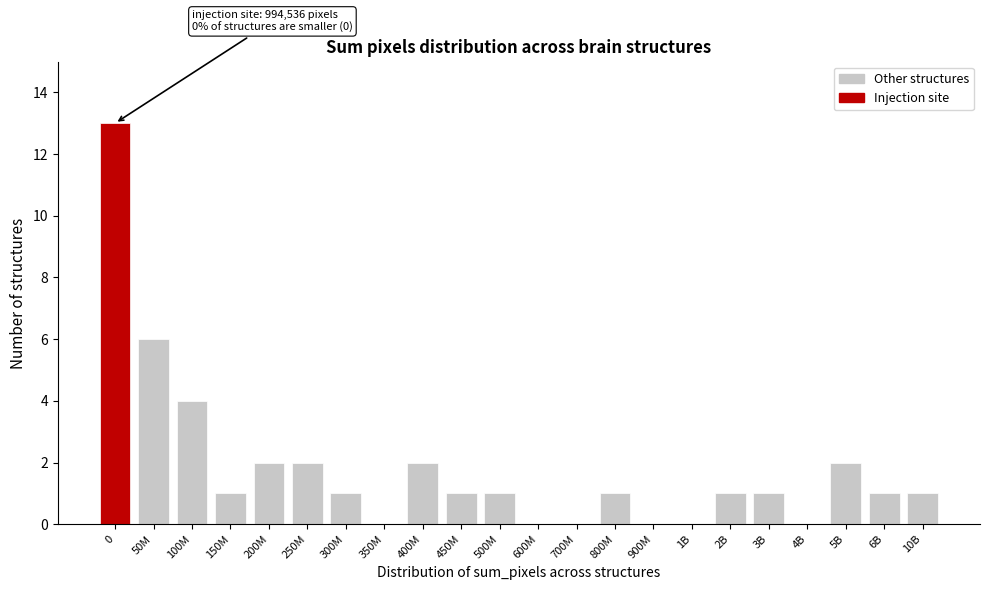

Reading left to right, list all the values displayed in this chart.

0=13	50M=6	100M=4	150M=1	200M=2	250M=2	300M=1	350M=0	400M=2	450M=1	500M=1	600M=0	700M=0	800M=1	900M=0	1B=0	2B=1	3B=1	4B=0	5B=2	6B=1	10B=1